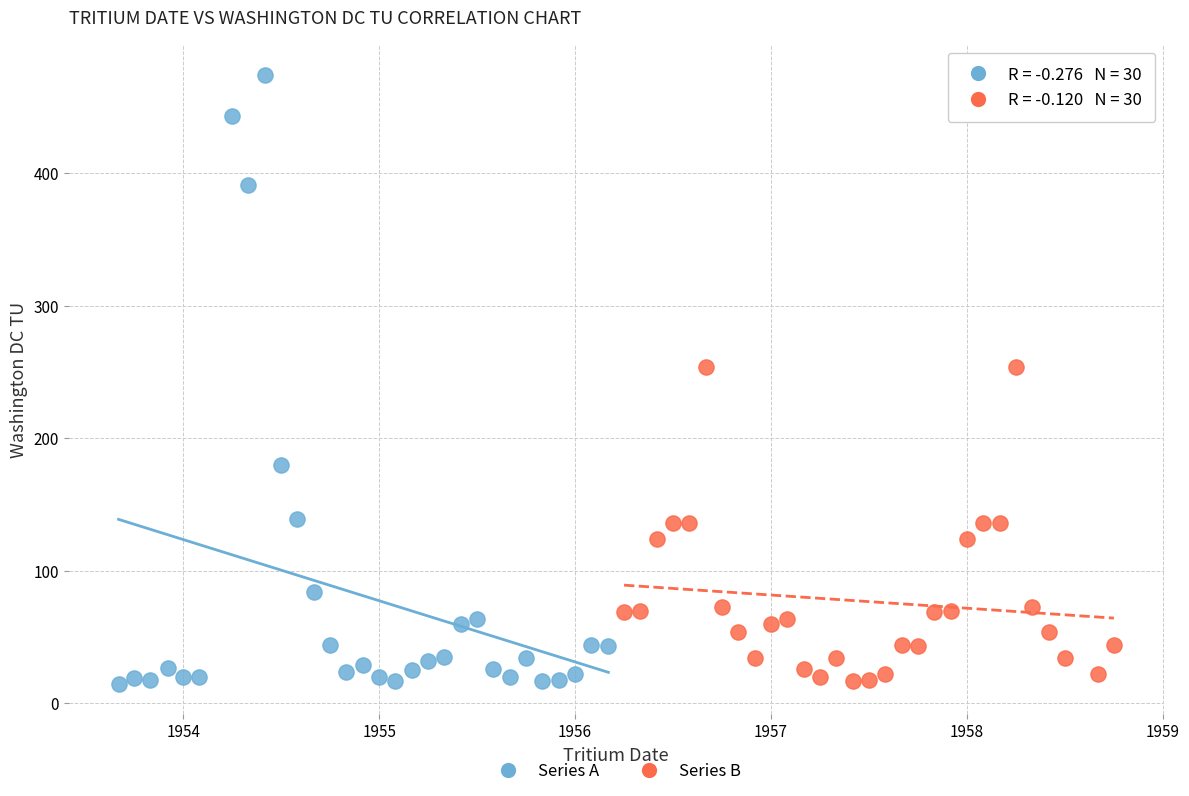

Which series has the widest spread of Y values?

Series A